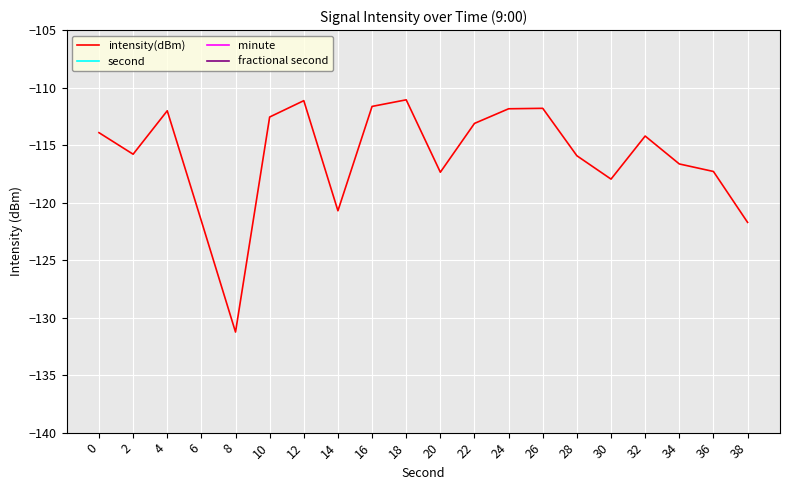

The value of second at 20 is 20.0. True or false?

True